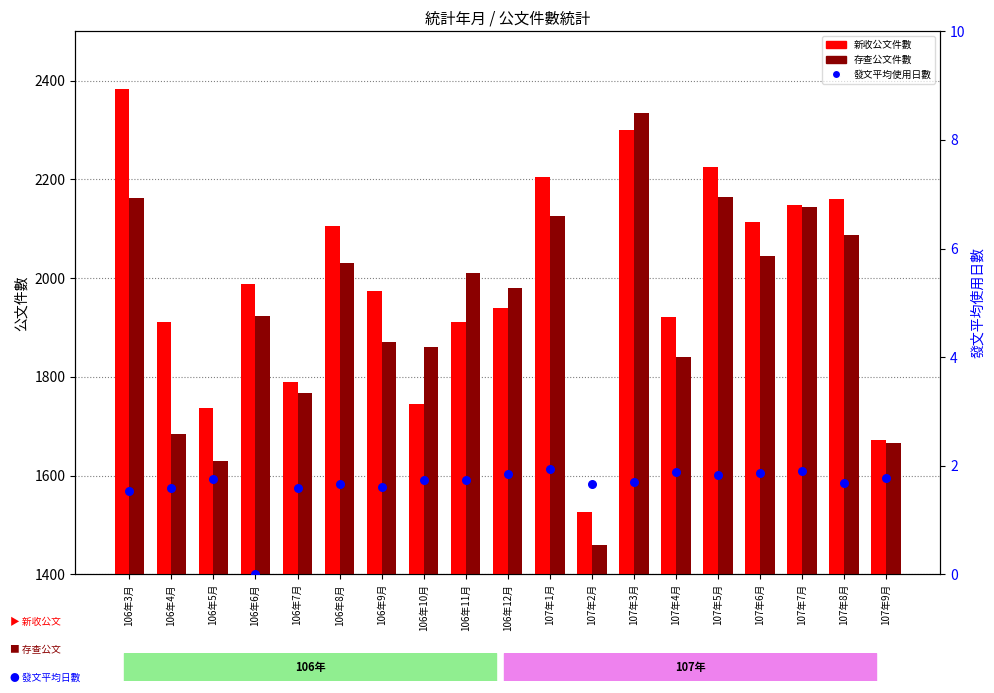

Which series has the widest spread of Y values?

存查公文件數